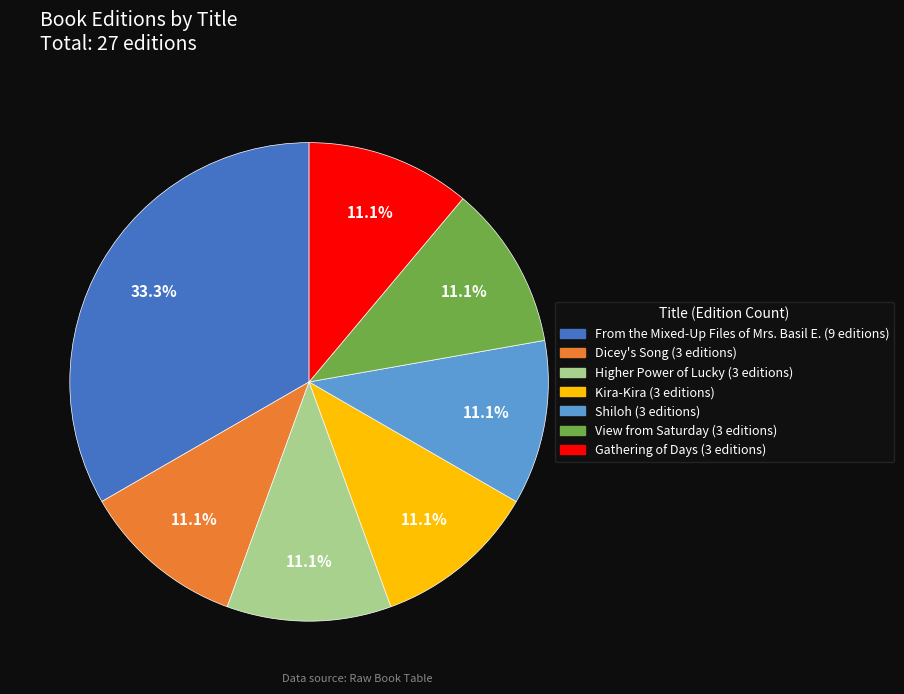

How much of the chart is everything except Higher Power of Lucky?

88.9%